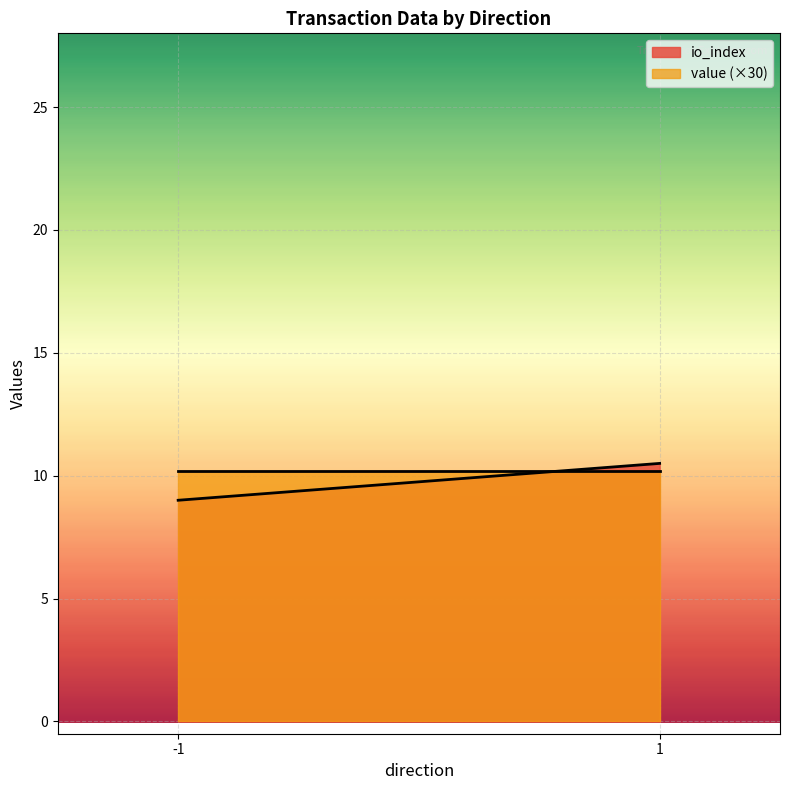

What is the sum of all value (×30) values?

20.4